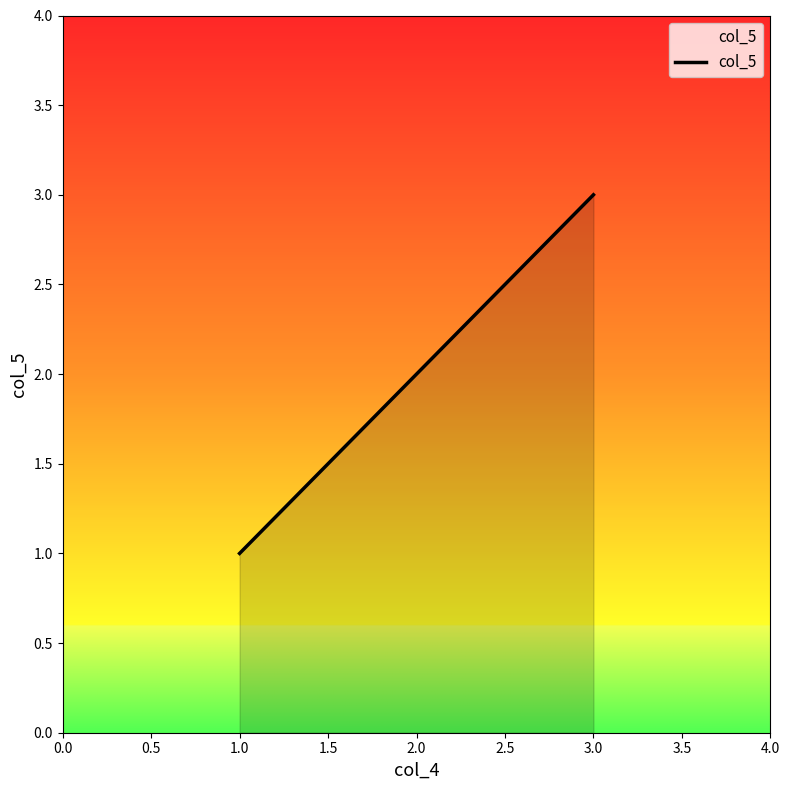

The value at 1.0 is 2. True or false?

False